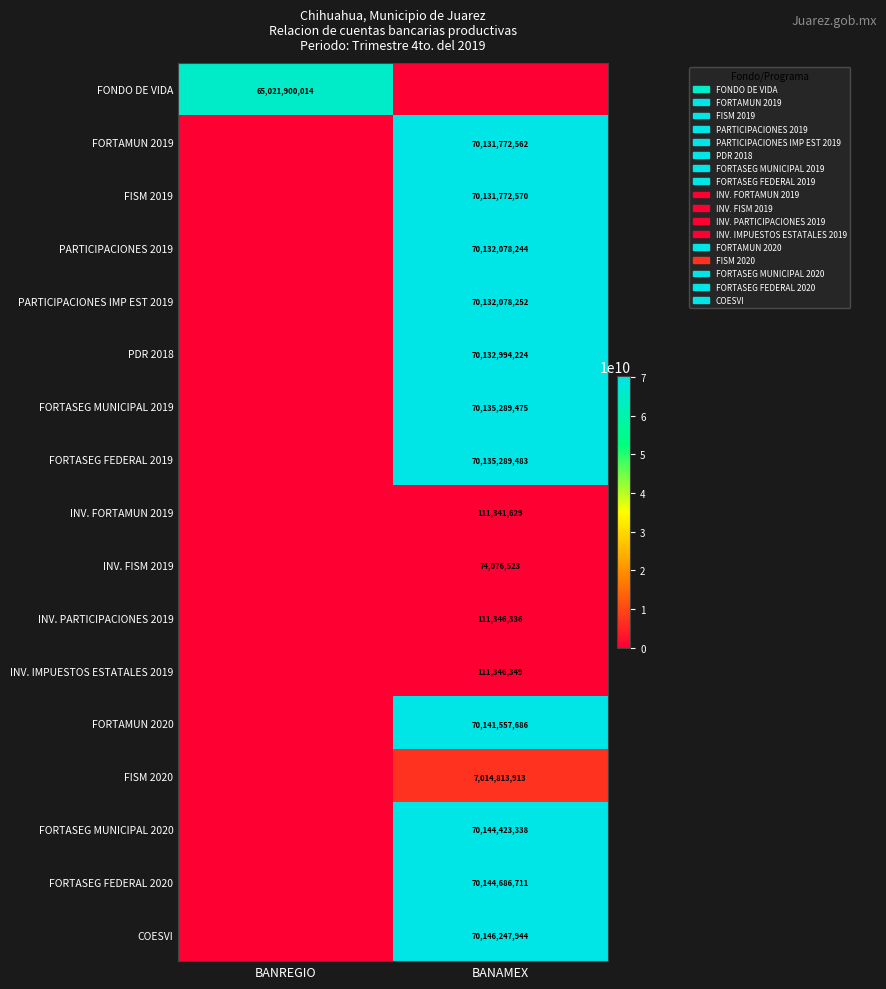

The INV. FISM 2019 series shows 99650593 at BANAMEX. True or false?

False